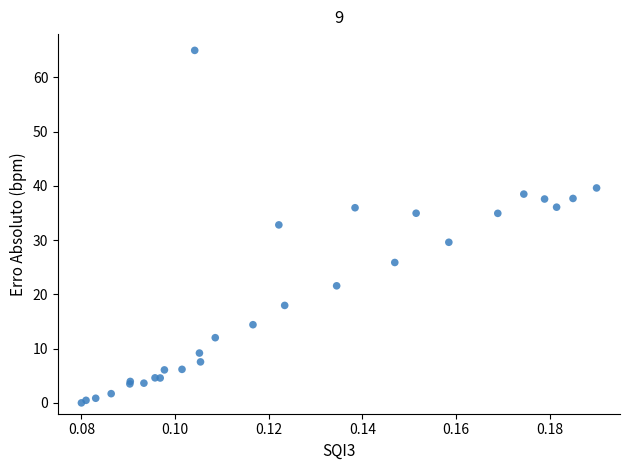

What Y value in the scatter plot is closest to 32?

32.8